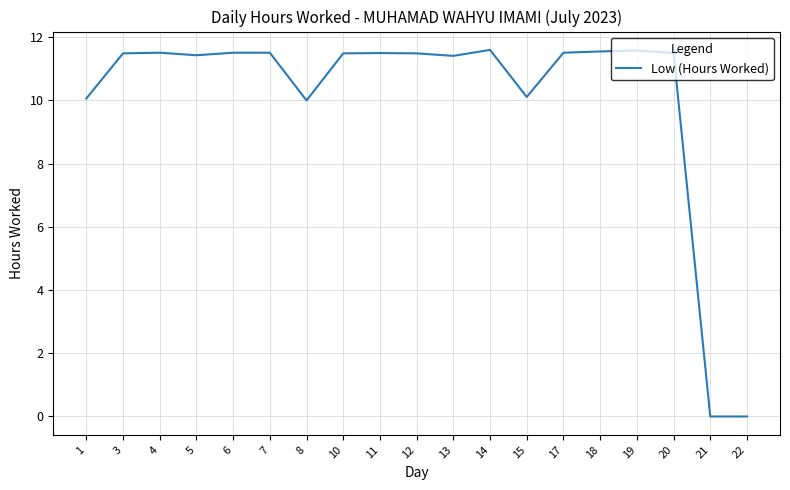

At which label does the data first exceed 11?

3